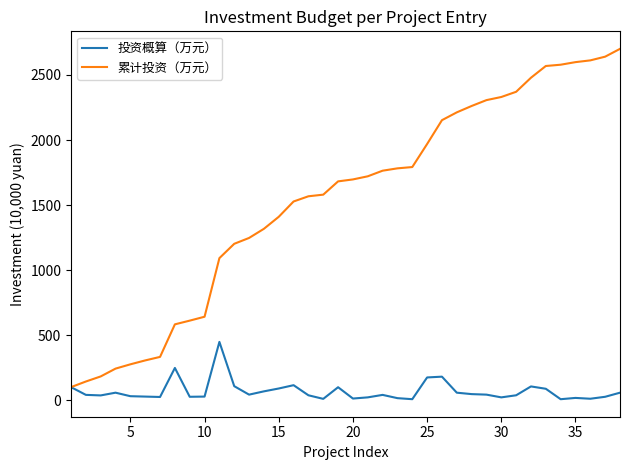

Which series has the widest spread of values?

累计投资（万元）